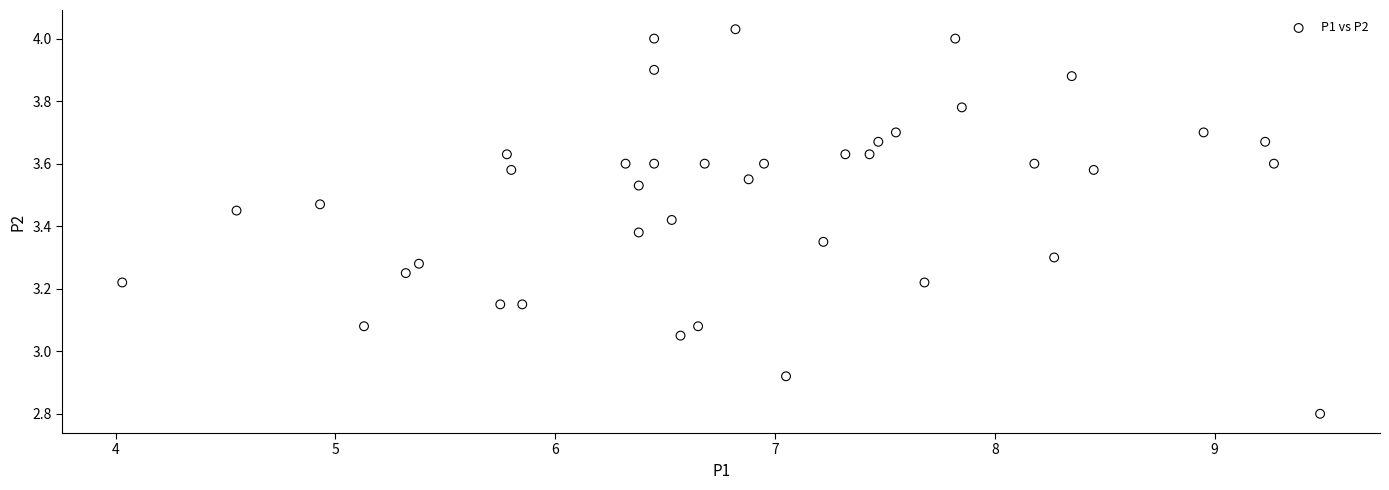

What is the range of X values (max minus min)?

5.5